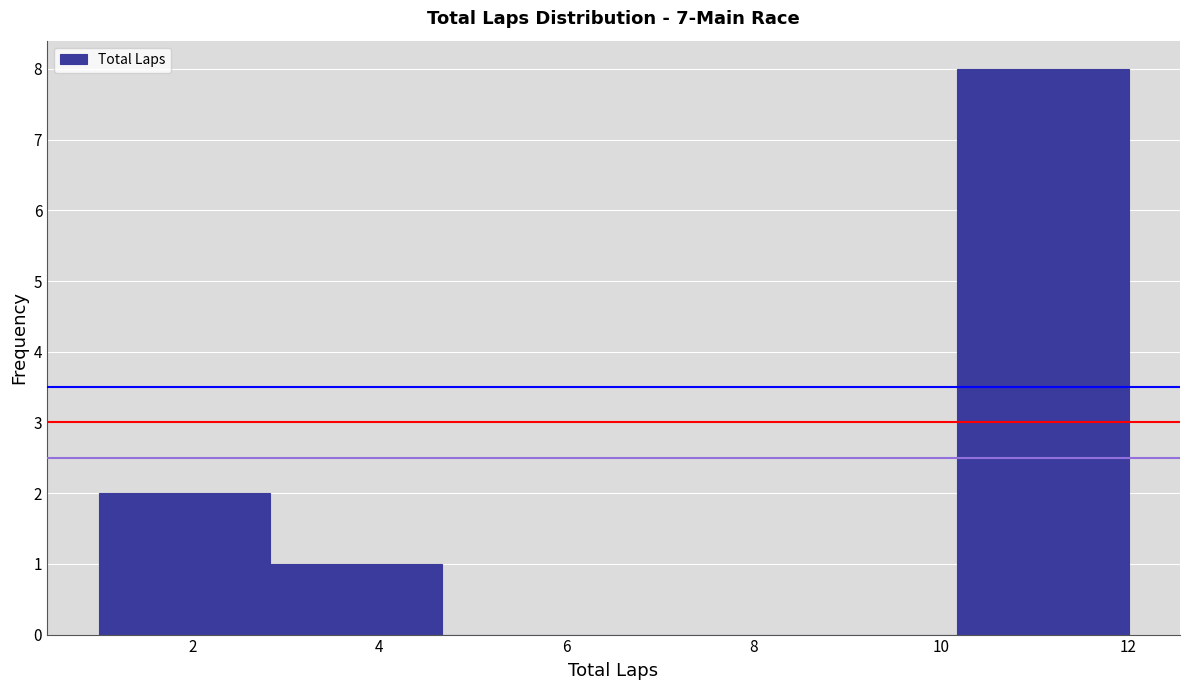

How tall is the bar that spans 2.8 to 4.6 on the x-axis? Neither the bar edges nor the heights are printed on the chart, so give them approximately, as read against the axes.

1